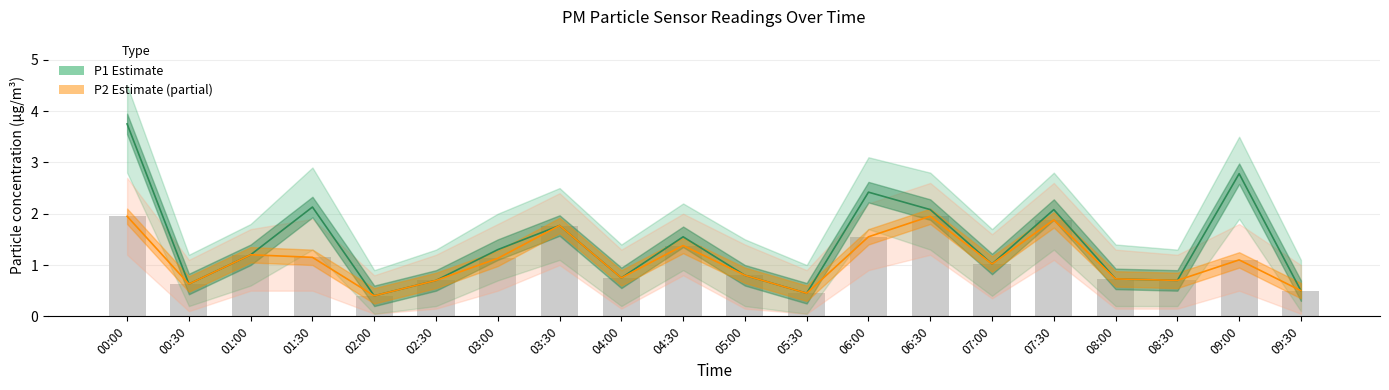

Where is P2 (Partial Estimate) nearest to the value 1?

07:00